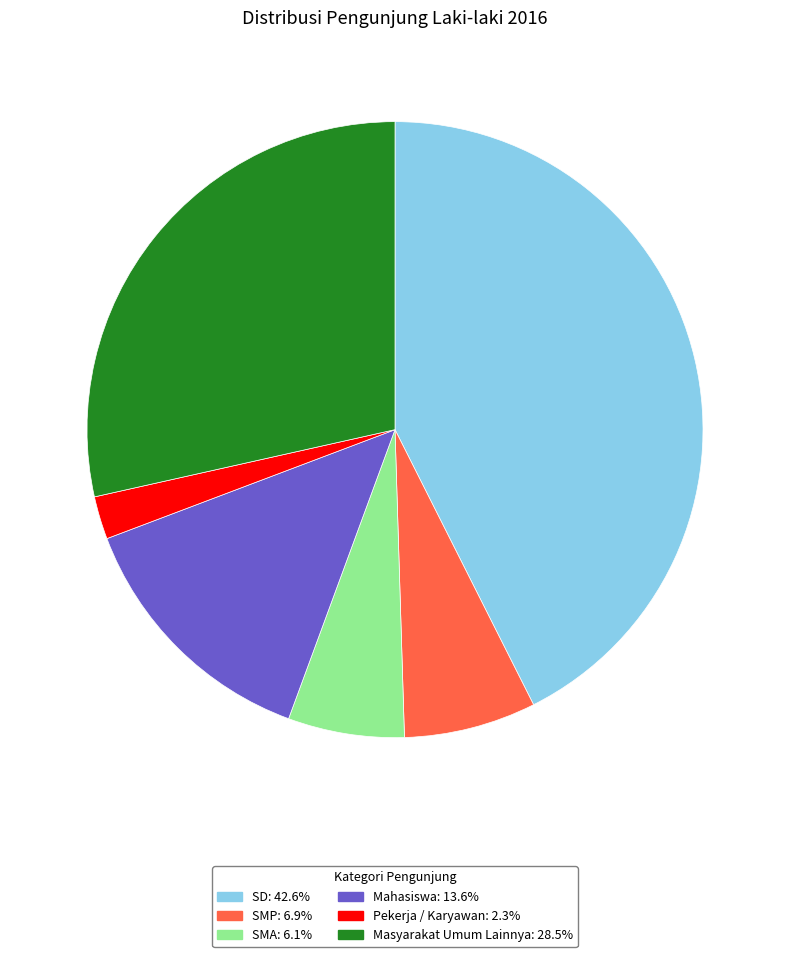

The SD slice represents 43% of the pie. True or false?

True